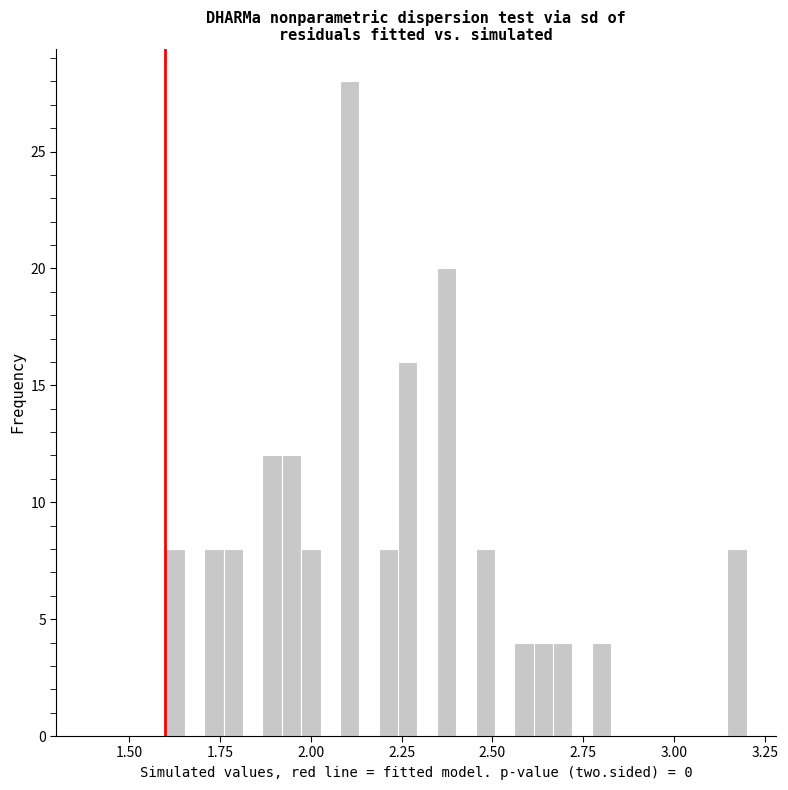

Read against the x-axis, roughly where is the centre of the tallest bar?

2.10